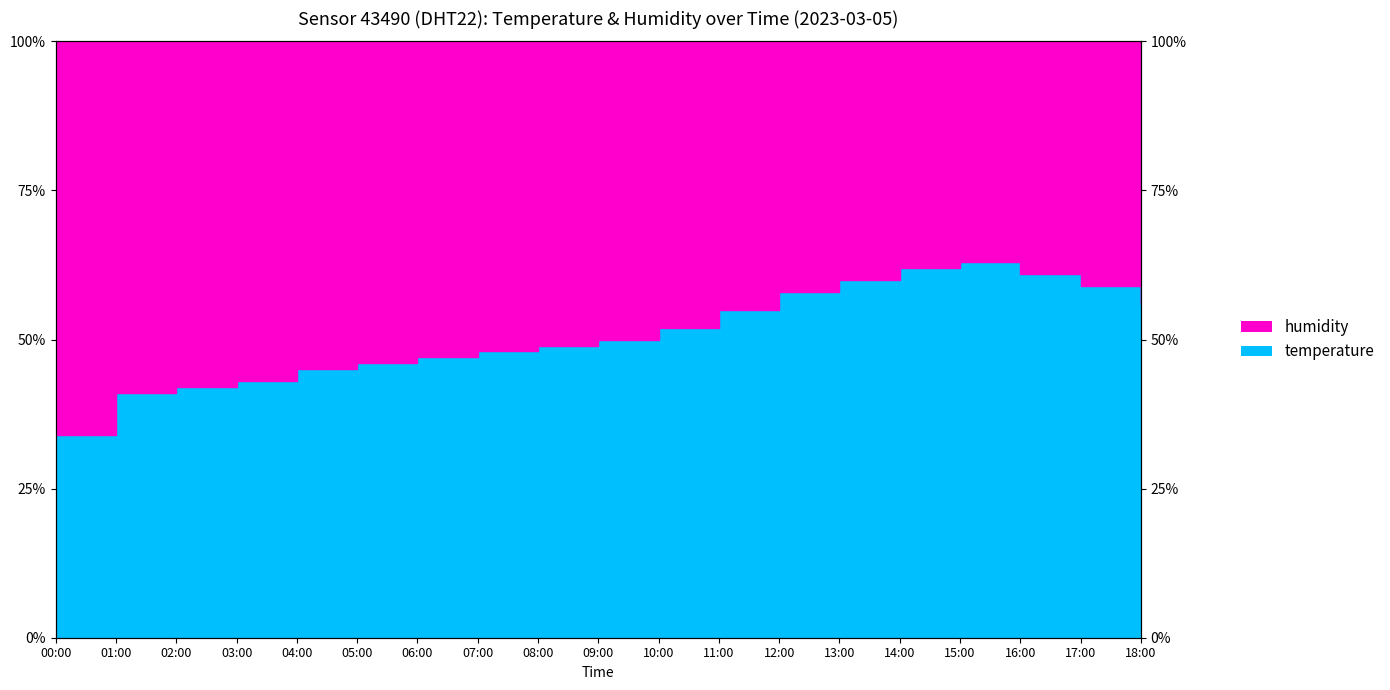

Does the chart display data point markers on the line(s)?

No